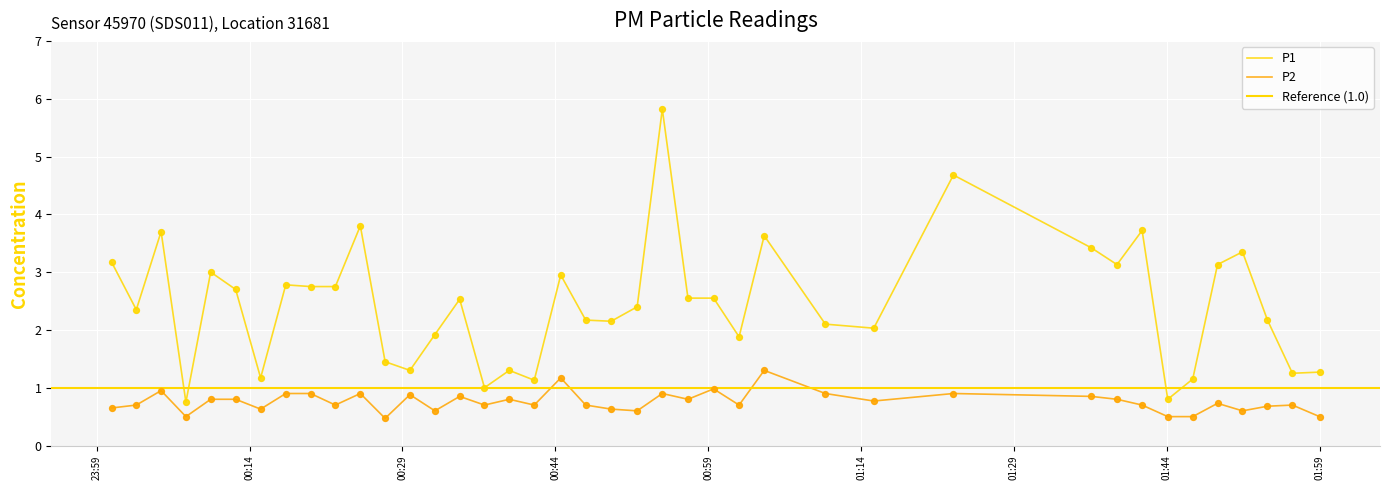

Which series contains the lowest Y value?

P2